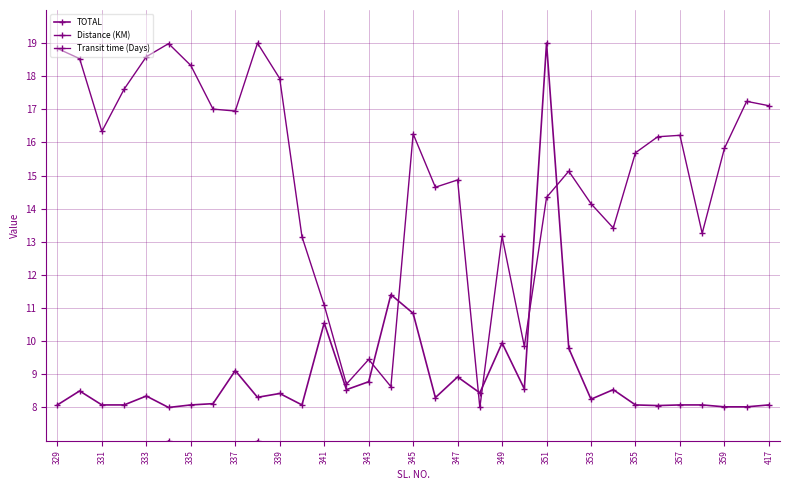

How many lines are shown in the chart?

3